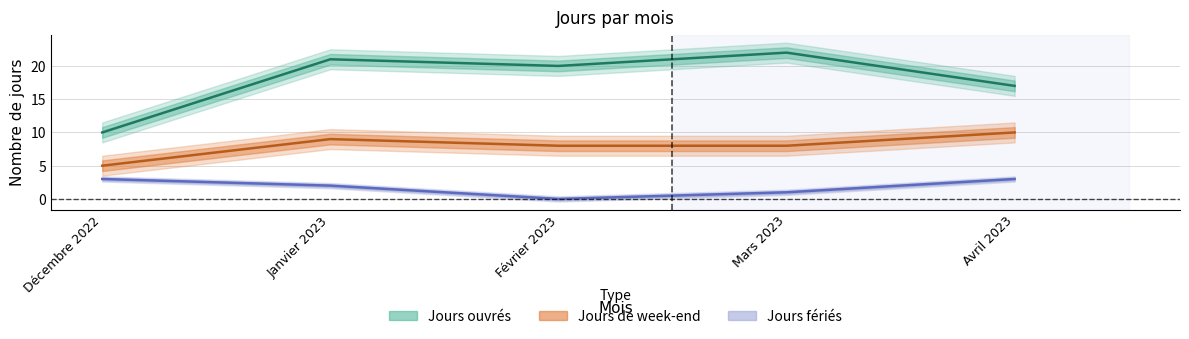

The Jours ouvrés series shows 20 at Février 2023. True or false?

True